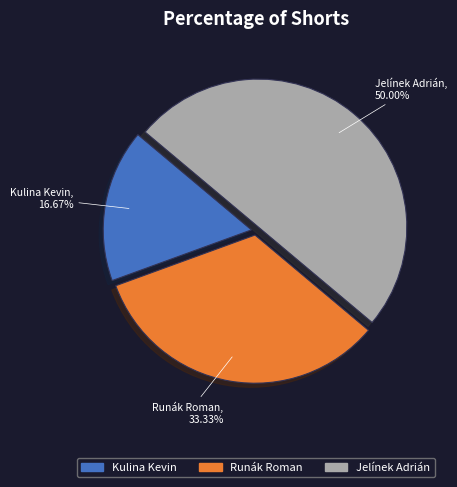

What is the ratio of the value at Jelínek Adrián to the value at Runák Roman?

1.5